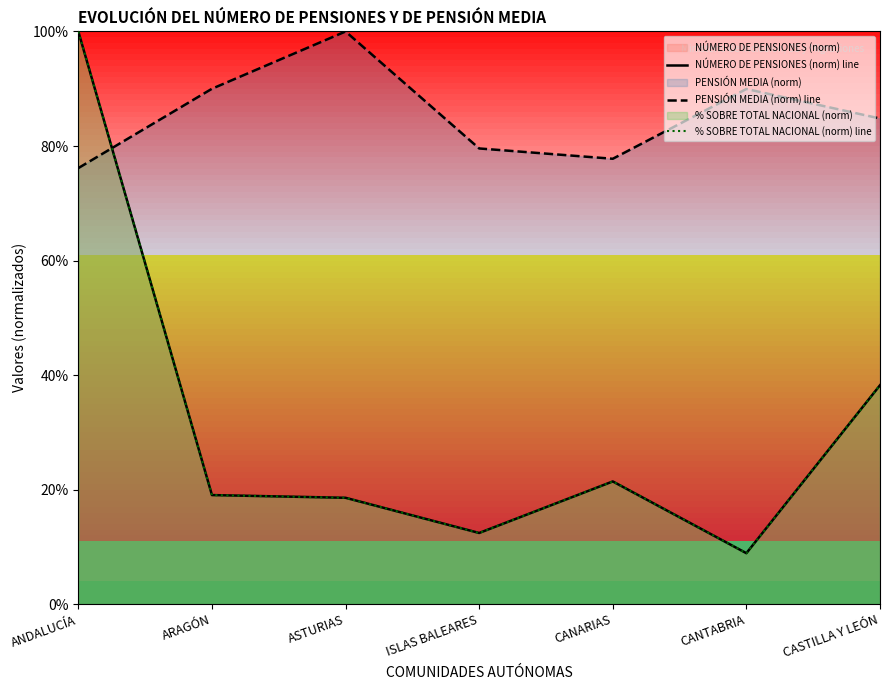

Which category has the lowest value in the PENSIÓN MEDIA (norm) line series?

ANDALUCÍA